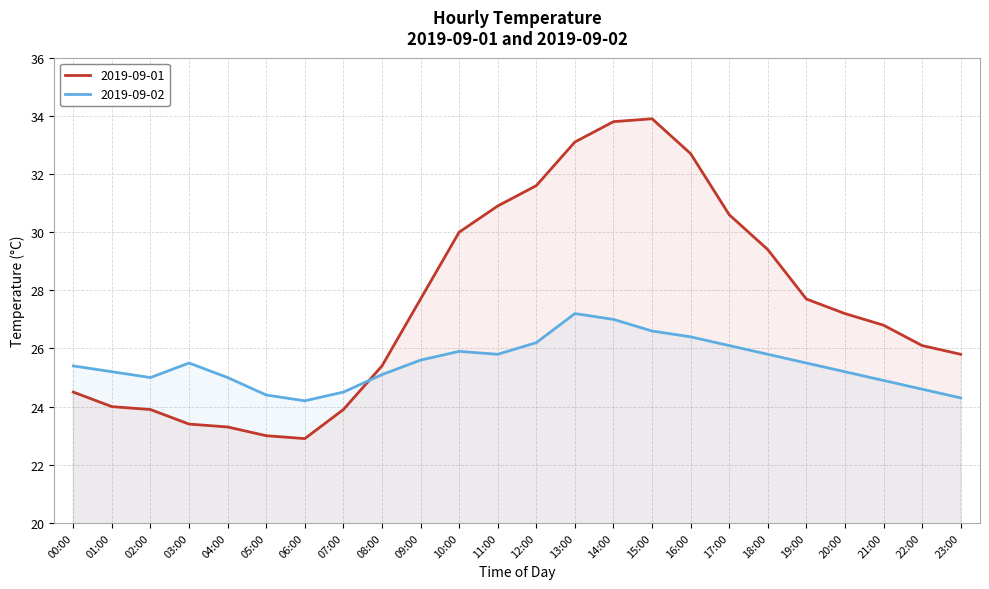

What is the label of the 13th point from the right?

11:00